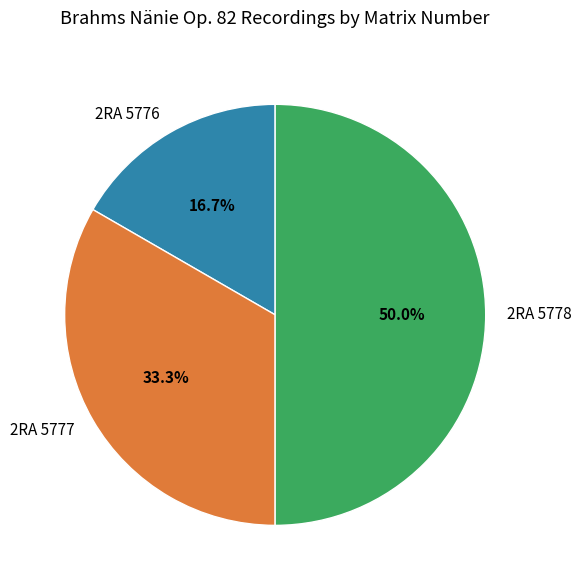

What portion of the pie excludes 2RA 5778?

50.0%